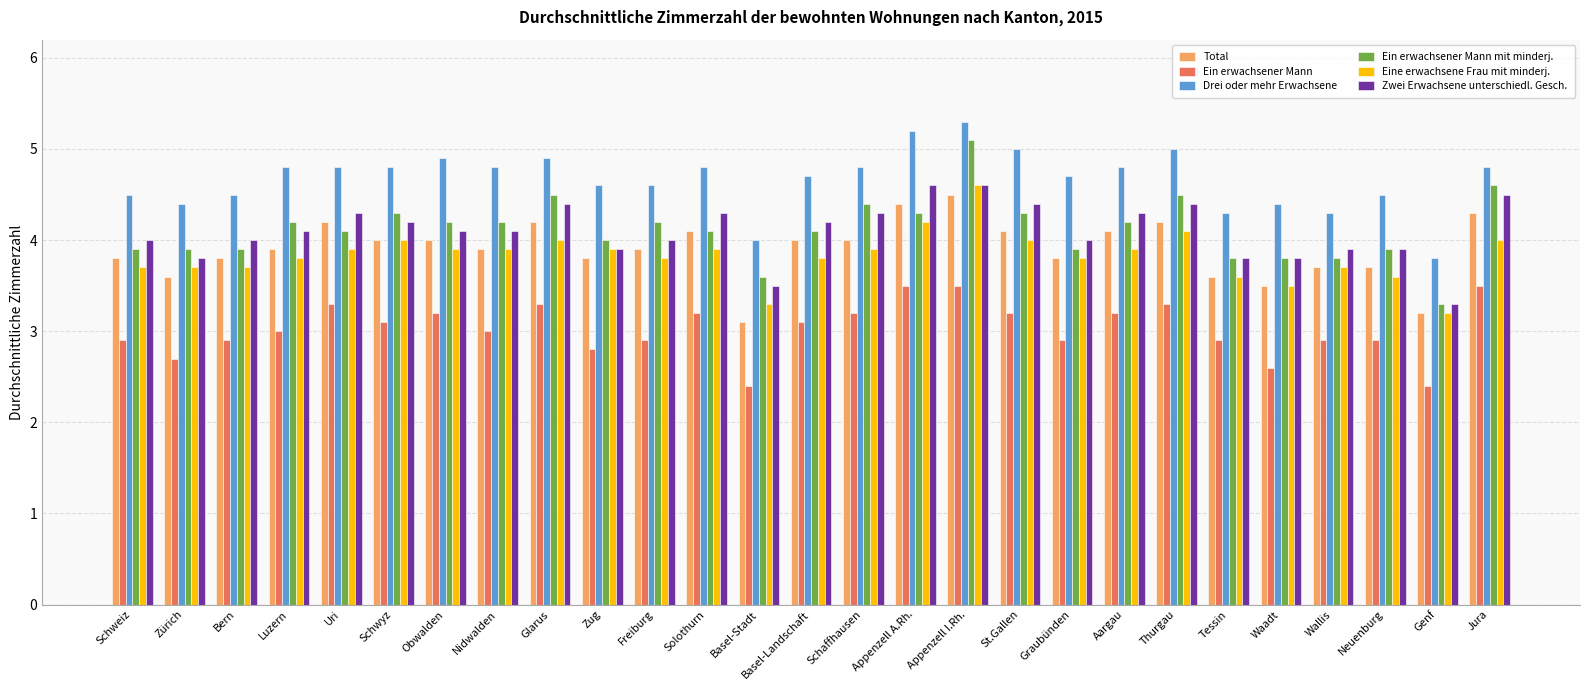

At which label is Zwei Erwachsene unterschiedl. Gesch. closest to 3?

Genf